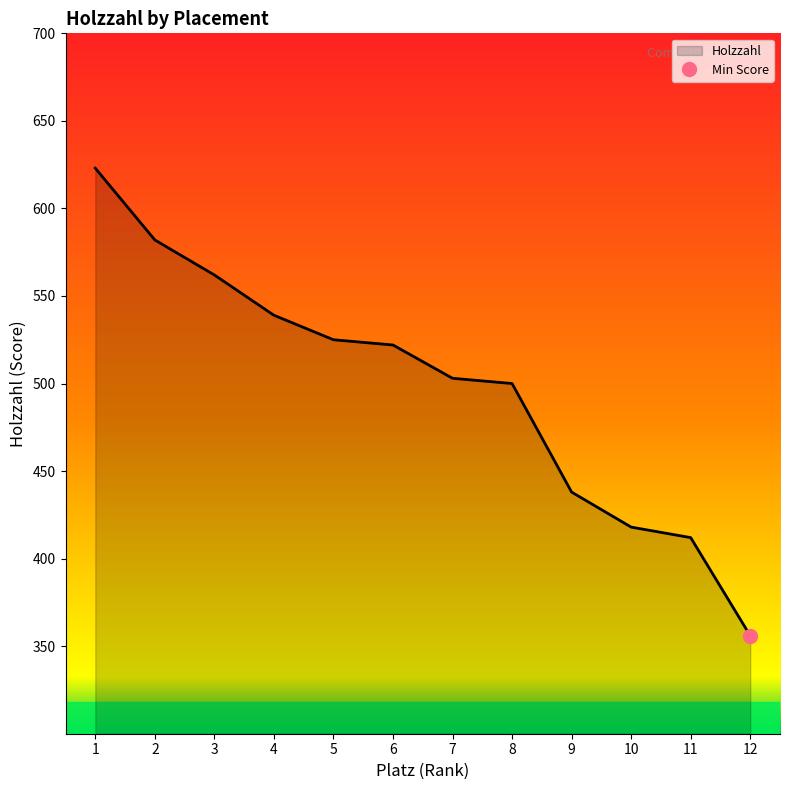

Is it true that the value at 3 is 562?

True